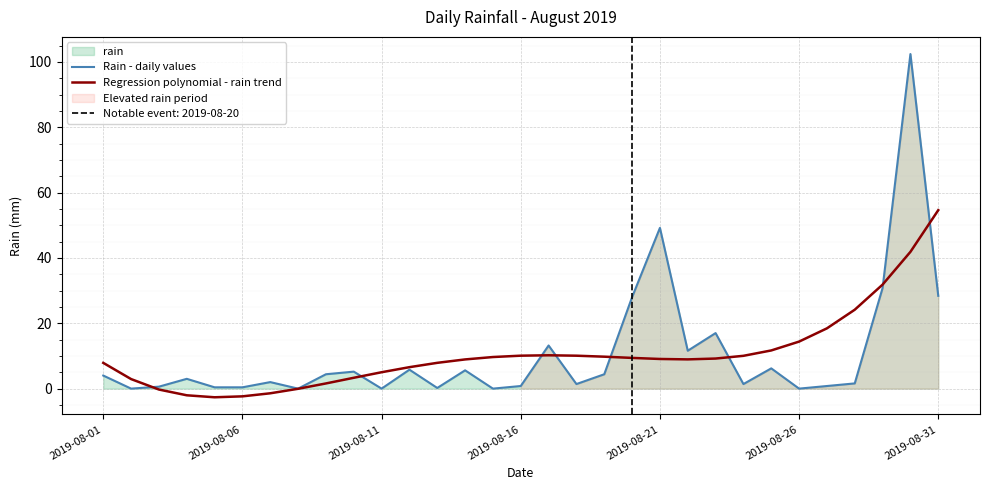

How many data points in Rain - daily values are less than 3?

15